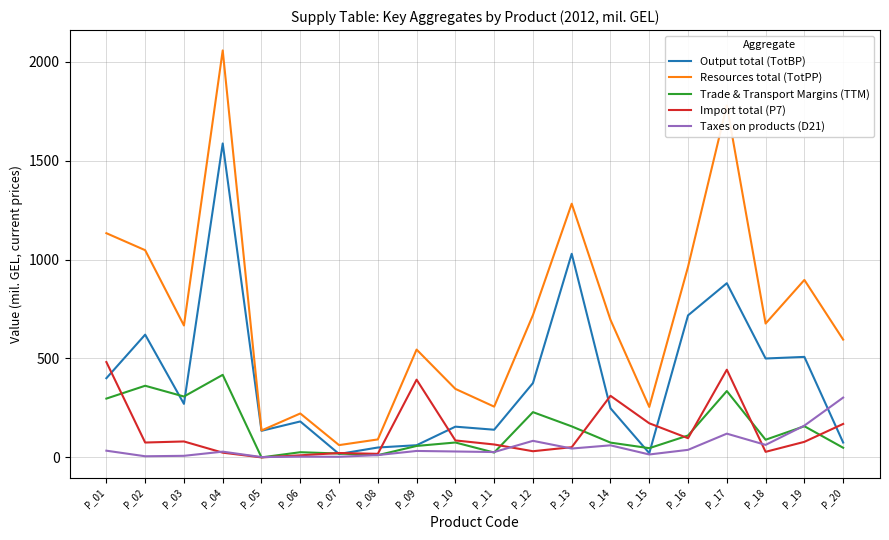

What is the highest value of the Resources total (TotPP) series?

2057.5